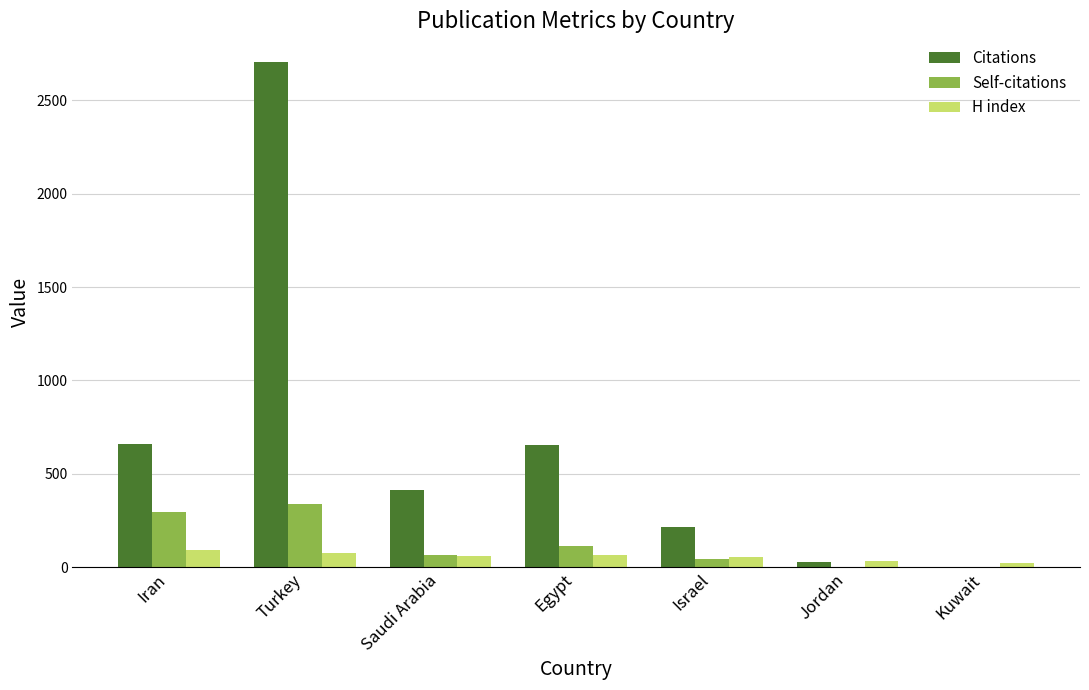

What value does the Self-citations series have at Iran?

297